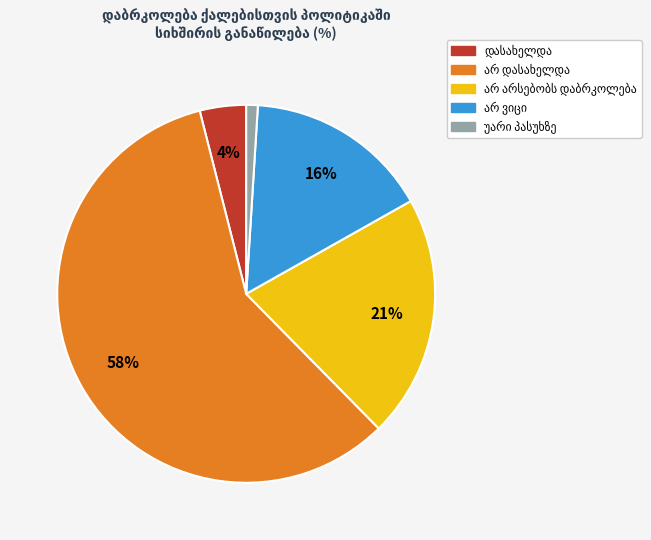

To the nearest percent, what is the difference between the largest and smallest slice percentages?

57%